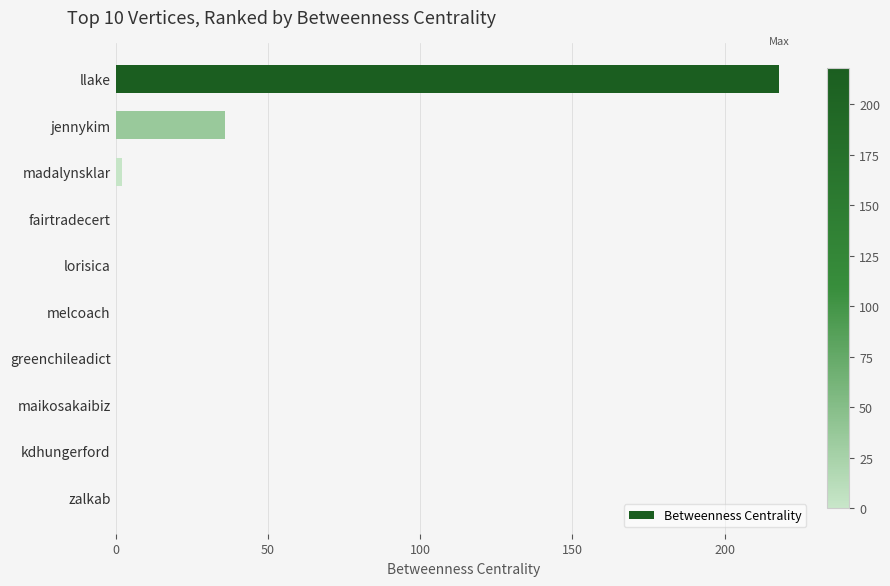

What is the change in value from llake to jennykim?

-182